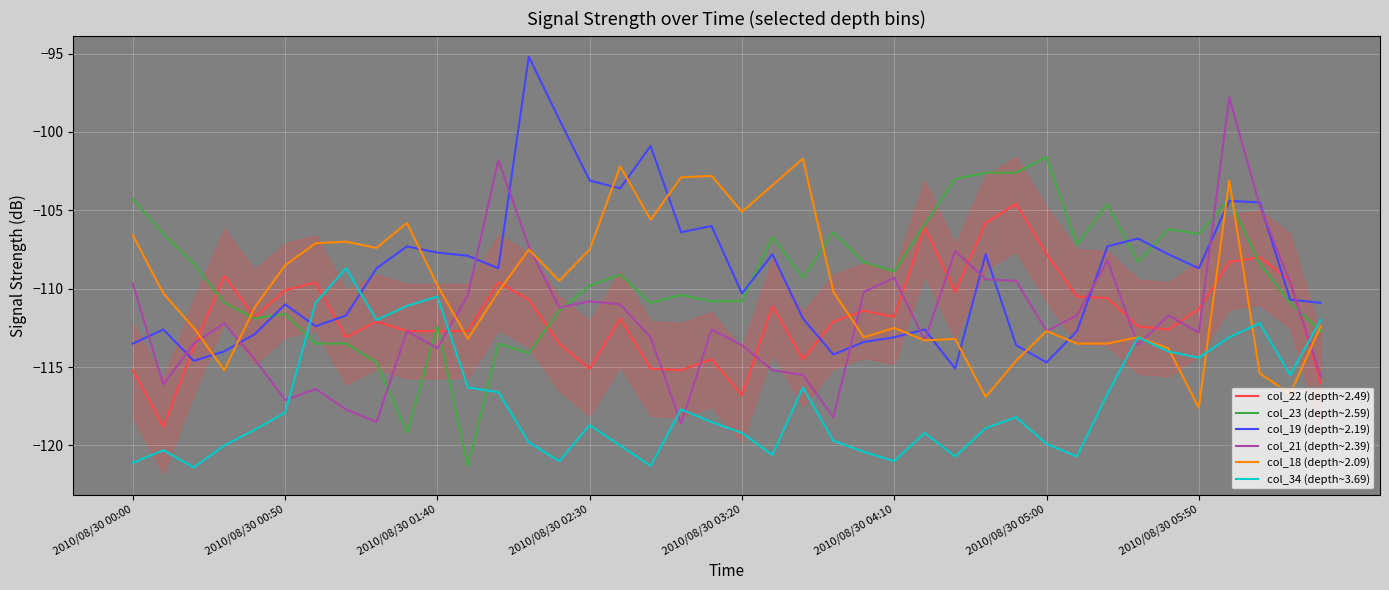

What is the maximum value for col_21 (depth~2.39)?

-97.8